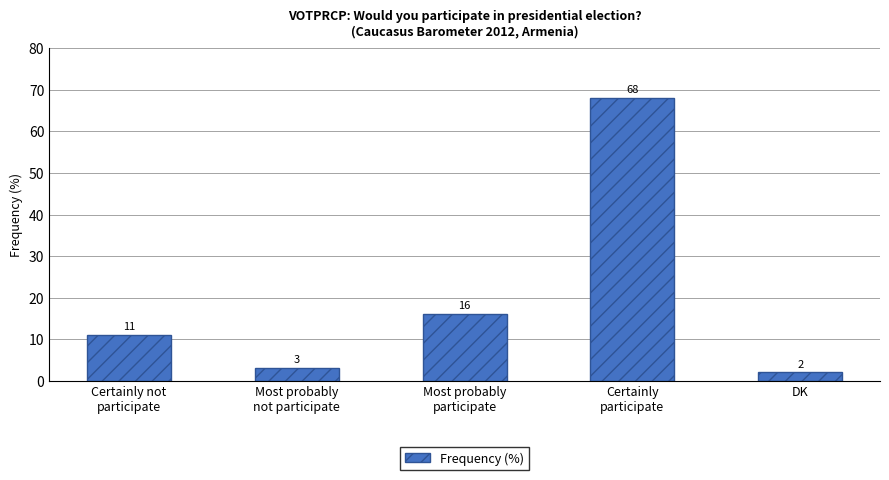

List the labels in order of value, smallest first.

DK, Most probably
not participate, Certainly not
participate, Most probably
participate, Certainly
participate